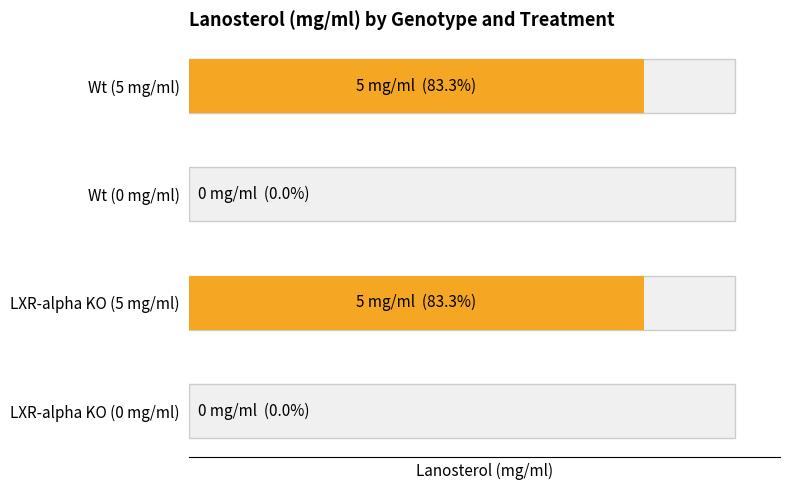

Rank the series at Wt (5 mg/ml) from lowest to highest value.

Wt_0, LXR-alpha KO_0, Wt_5, LXR-alpha KO_5